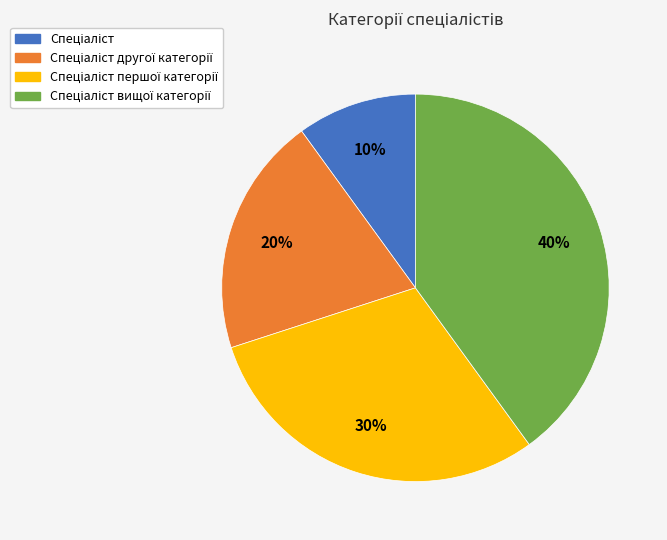

Is there a majority slice in this chart?

No